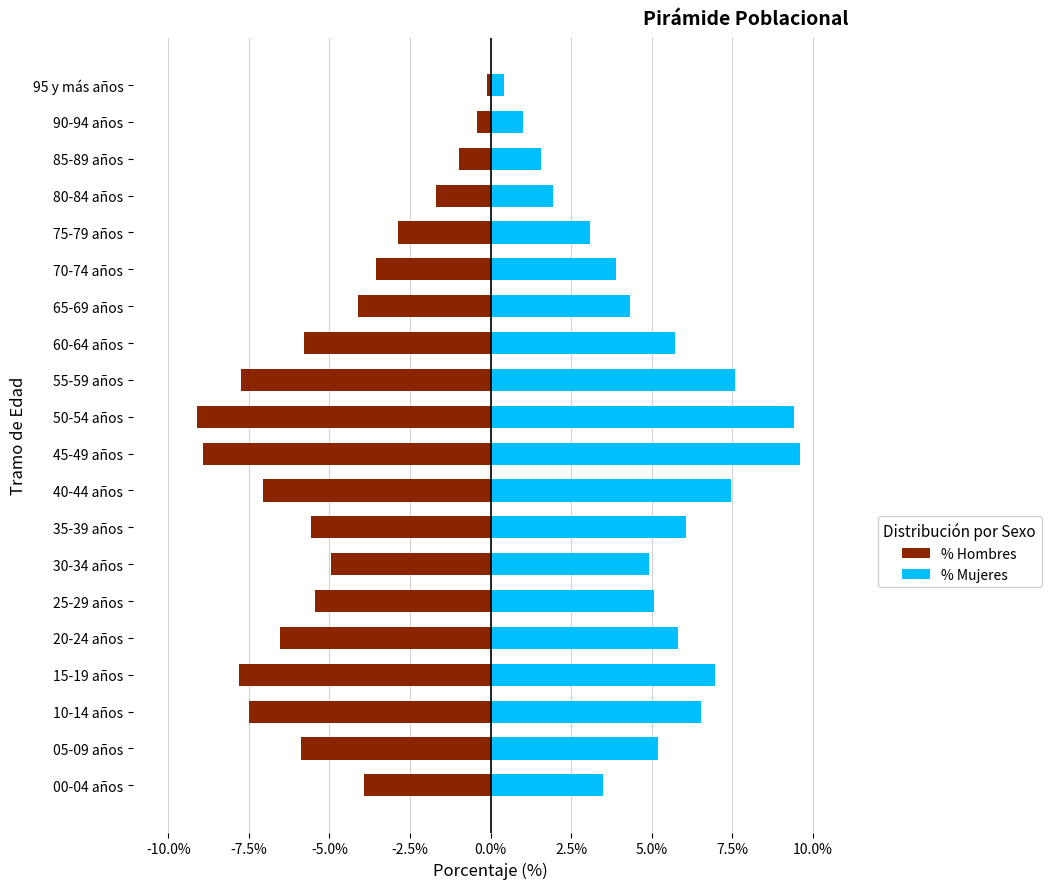

How many bars are there in each group?

2